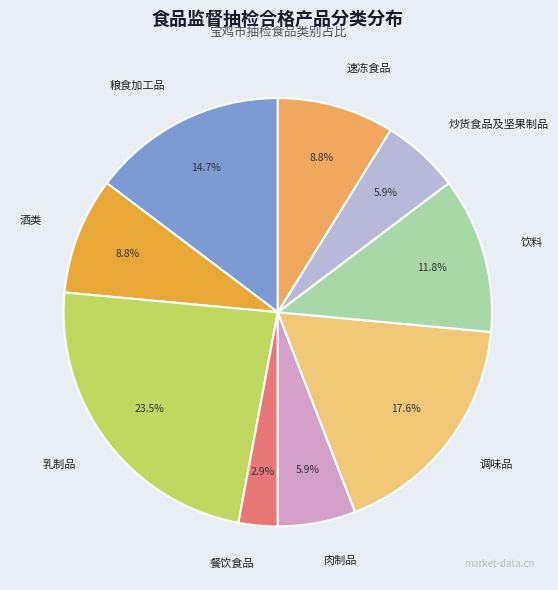

What is the ratio of the value at 餐饮食品 to the value at 乳制品?

0.1